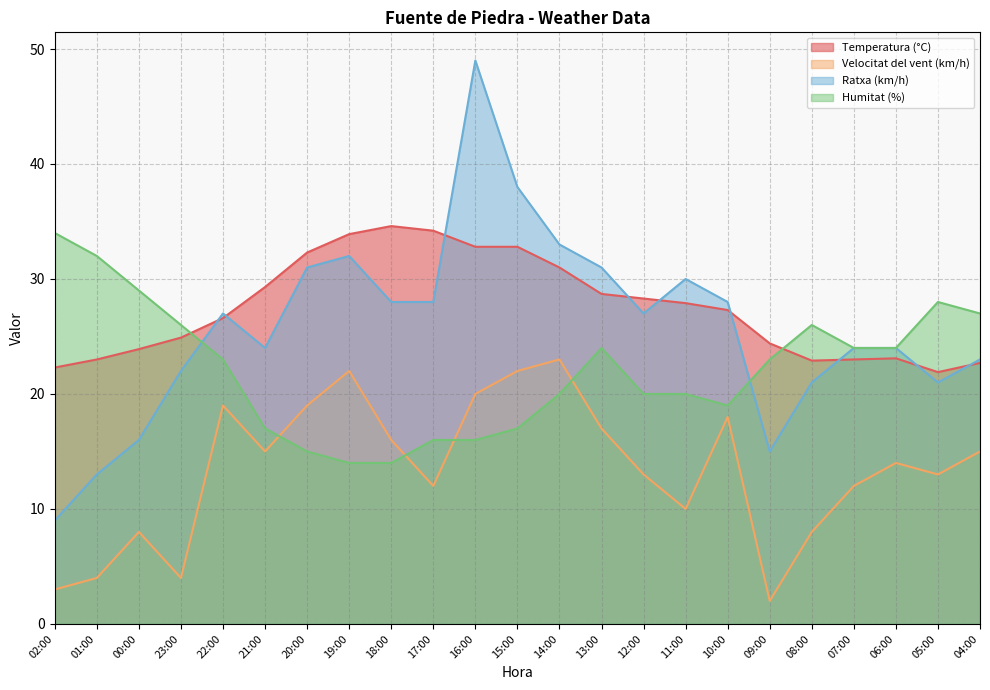

What is the value of the Ratxa (km/h) point at the 1st from the left?

9.0